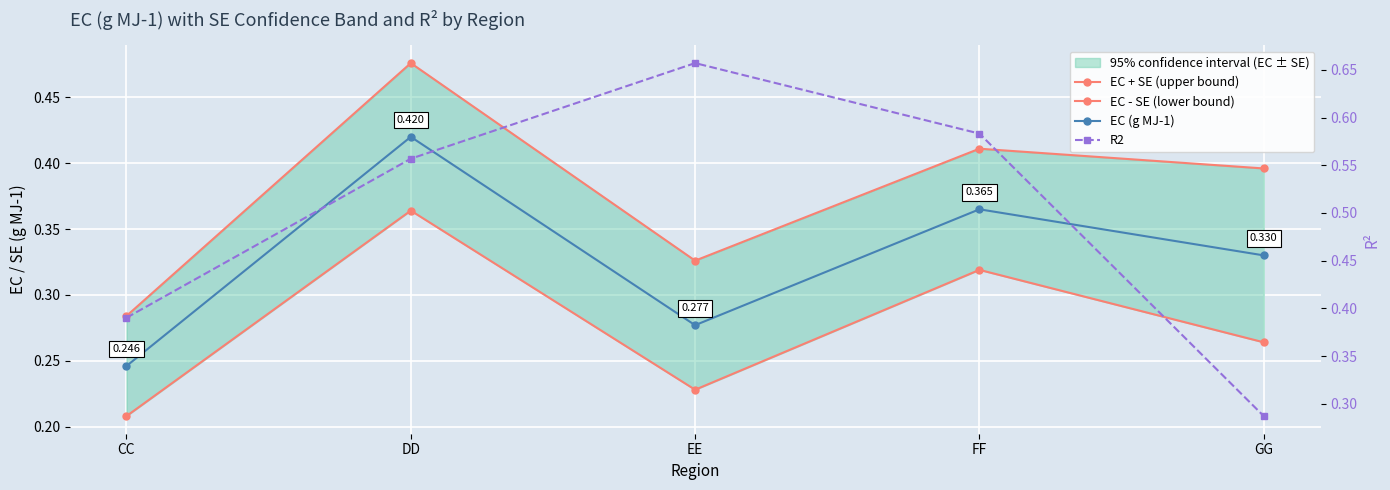

What is the total value across all series at CC?

1.1